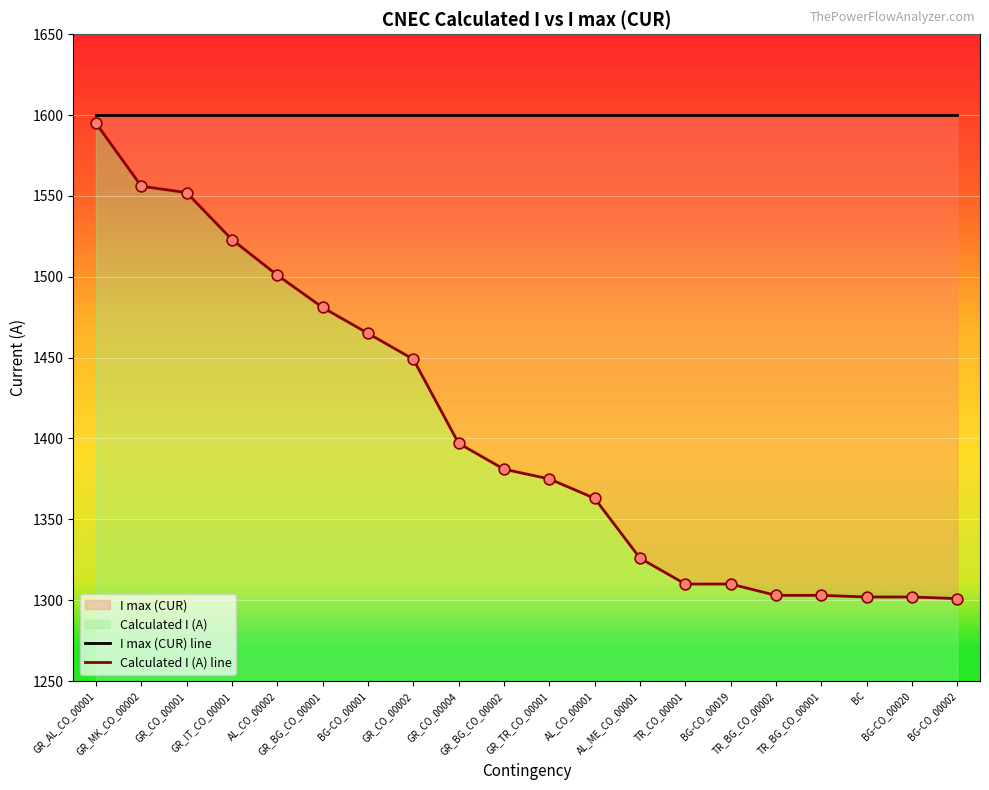

What is the total value across all series at BG-CO_00019?

2910